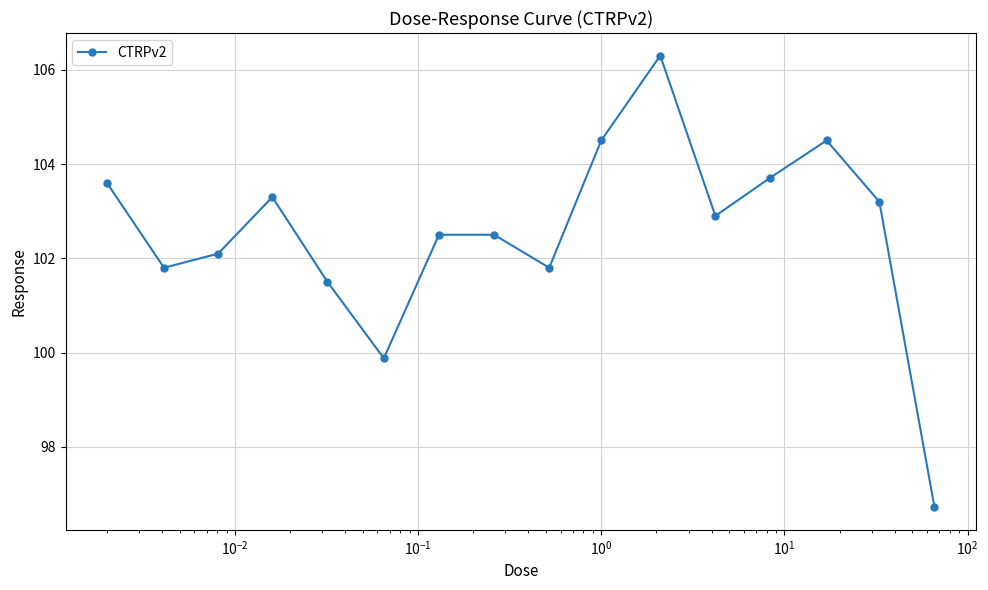

How many data points does each series have?

16